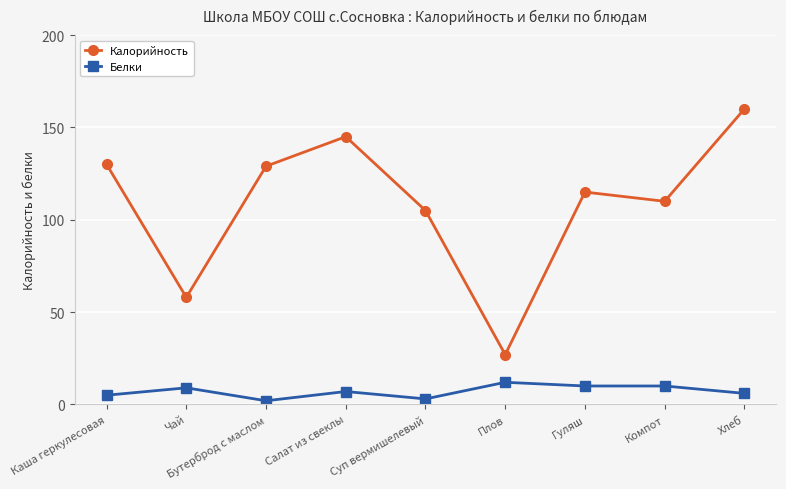

At Компот, list the series in order from largest to smallest.

Калорийность, Белки